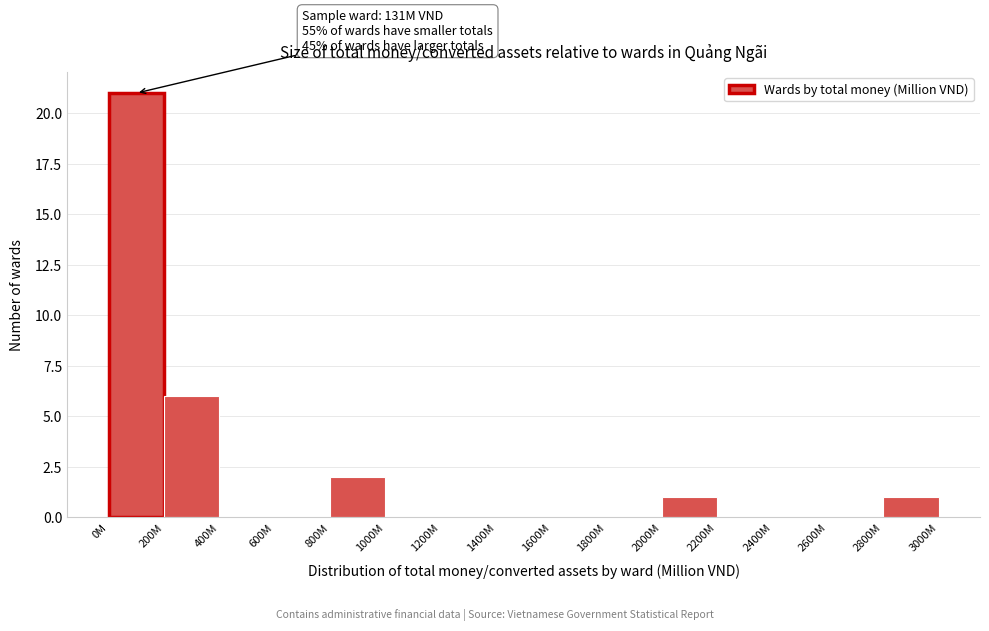

Reading left to right, what are all the values shown in this chart?

0M=21	200M=6	400M=0	600M=0	800M=2	1000M=0	1200M=0	1400M=0	1600M=0	1800M=0	2000M=1	2200M=0	2400M=0	2600M=0	2800M=1